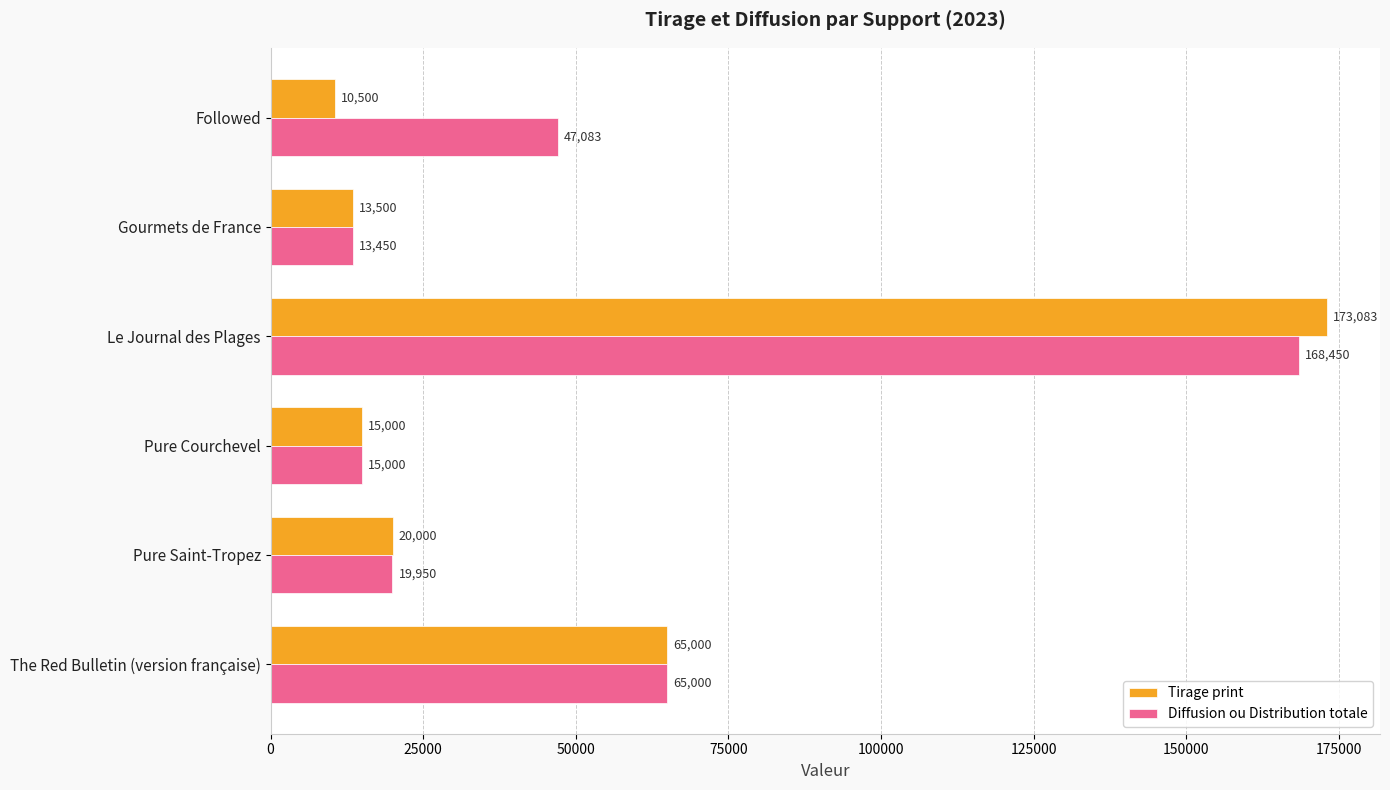

At which category is the sum across all series the highest?

Le Journal des Plages